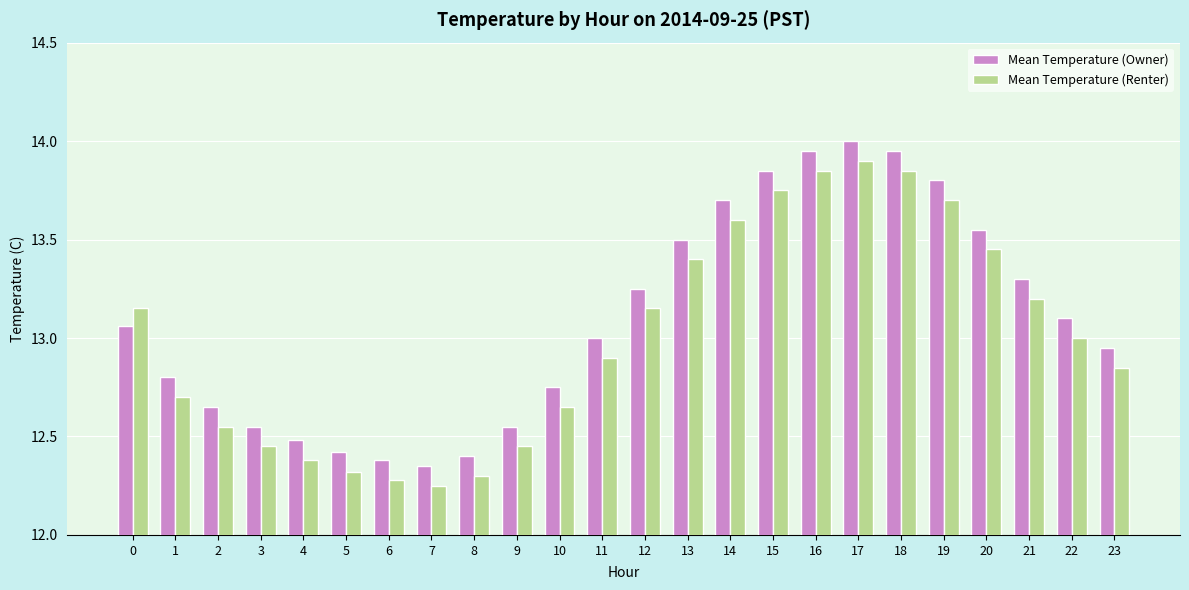

Count the number of data series in this chart.

2